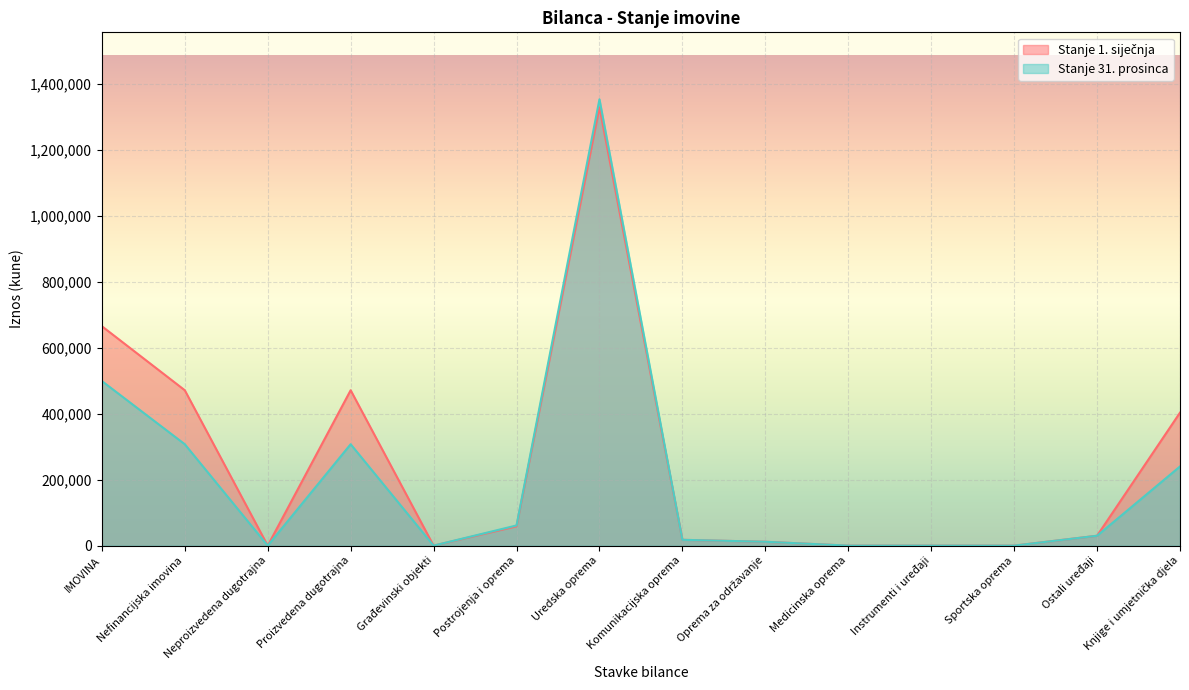

Reading left to right, extract all data points from this chart.

Stanje 1. siječnja: IMOVINA=665812	Nefinancijska imovina=471498	Neproizvedena dugotrajna=0	Proizvedena dugotrajna=471498	Građevinski objekti=0	Postrojenja i oprema=58604	Uredska oprema=1329930	Komunikacijska oprema=17631	Oprema za održavanje=11753	Medicinska oprema=0	Instrumenti i uređaji=0	Sportska oprema=0	Ostali uređaji=30012	Knjige i umjetnička djela=403519
Stanje 31. prosinca: IMOVINA=499478	Nefinancijska imovina=307701	Neproizvedena dugotrajna=0	Proizvedena dugotrajna=307701	Građevinski objekti=0	Postrojenja i oprema=61231	Uredska oprema=1354354	Komunikacijska oprema=17632	Oprema za održavanje=11753	Medicinska oprema=0	Instrumenti i uređaji=0	Sportska oprema=0	Ostali uređaji=30012	Knjige i umjetnička djela=240220